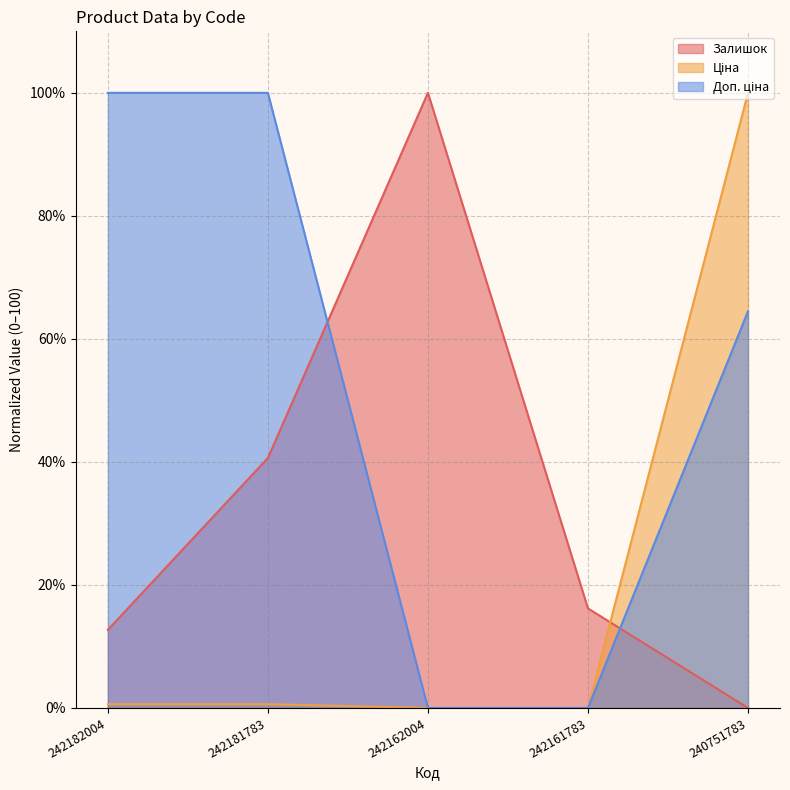

How many lines are shown in the chart?

3